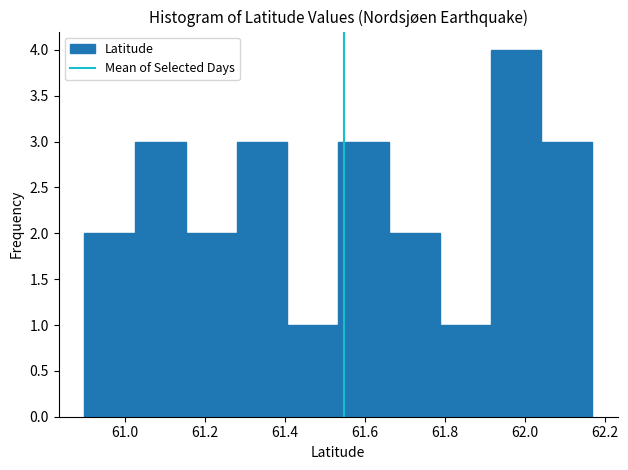

Over which range of the x-axis is the bar tallest?

61.92 to 62.04